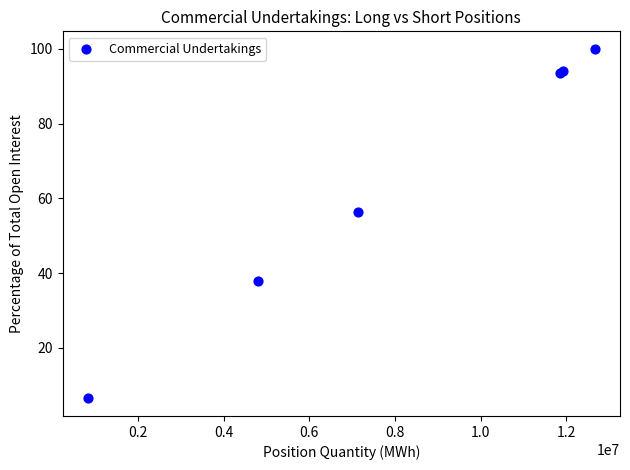

What Y value in the scatter plot is closest to 53?

56.3